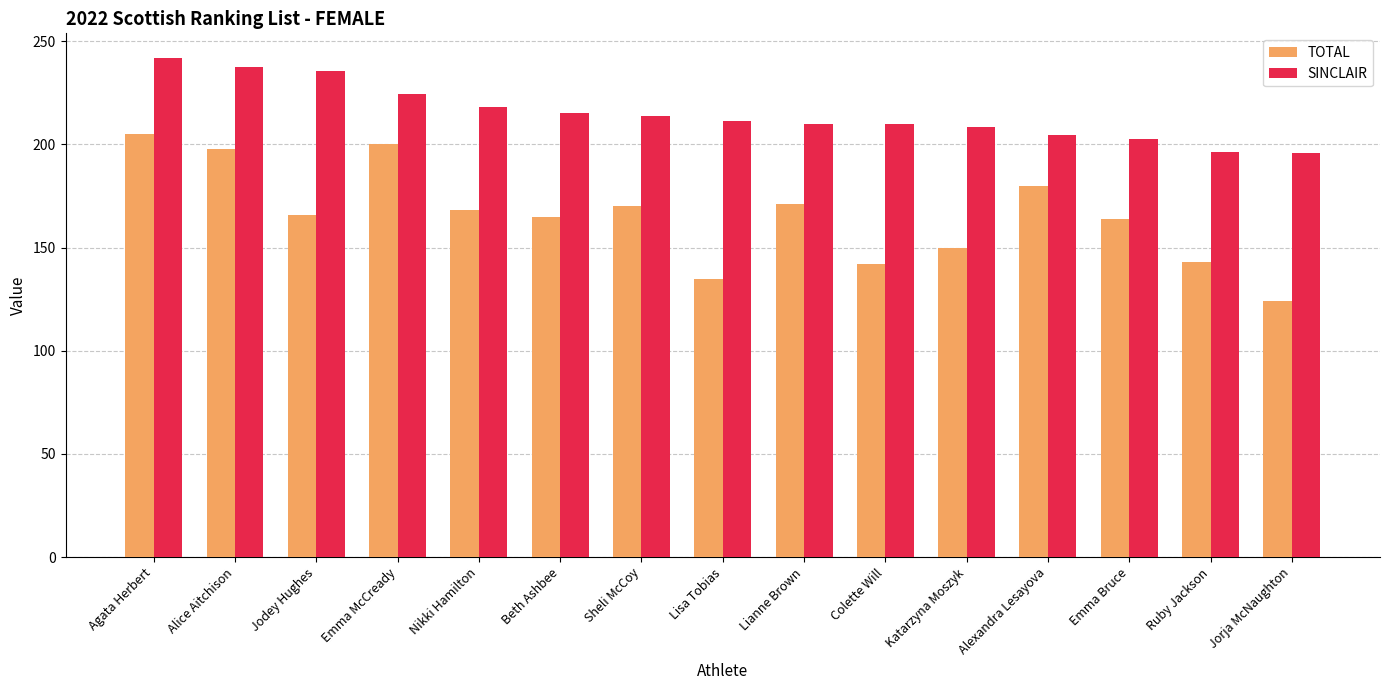

The TOTAL series shows 78.0 at Ruby Jackson. True or false?

False